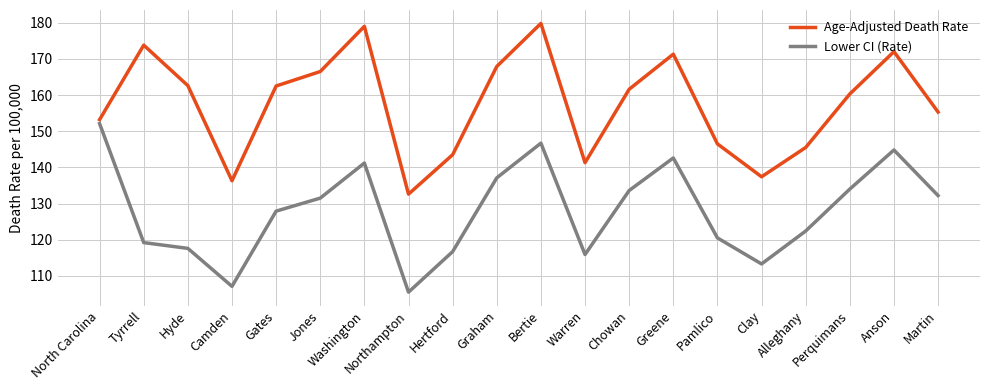

True or false: Lower CI (Rate) has a value of 157.8 at Pamlico.

False